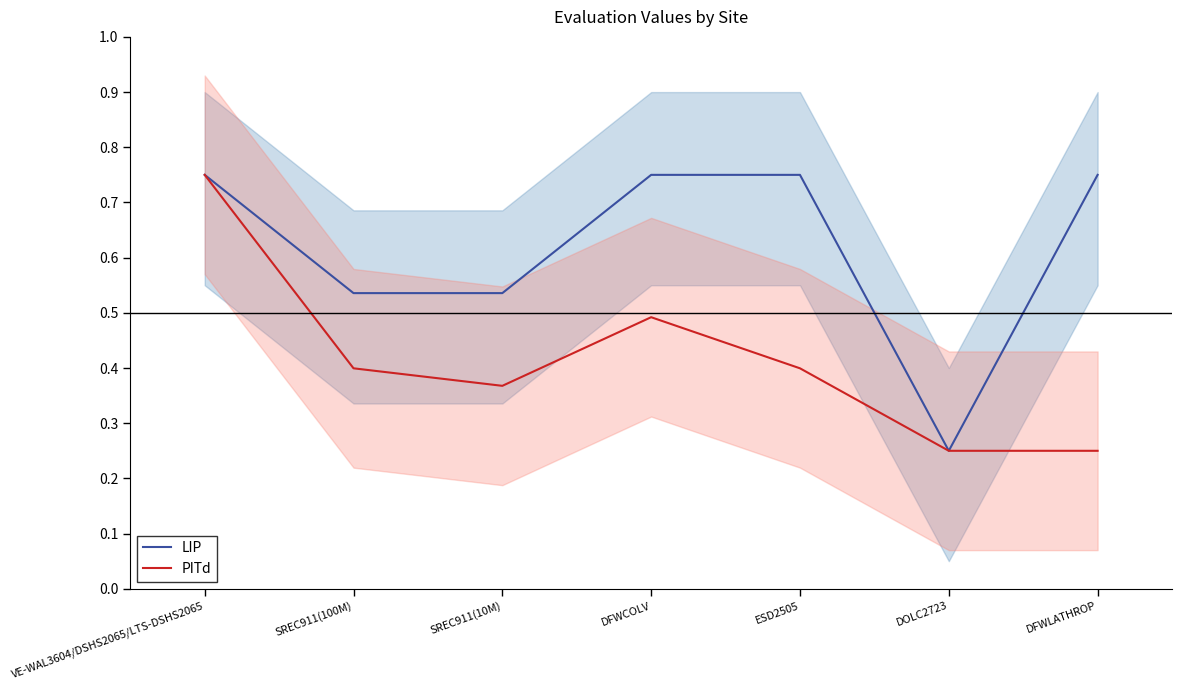

What is the label of the 7th point from the left?

DFWLATHROP